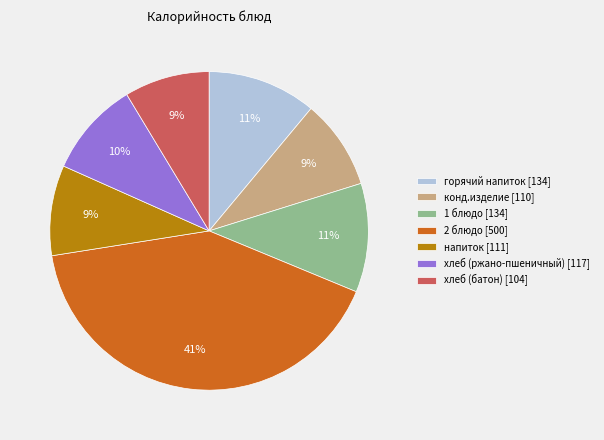

To the nearest percent, what is the combined percentage of 1 блюдо [134] and 2 блюдо [500]?

52%